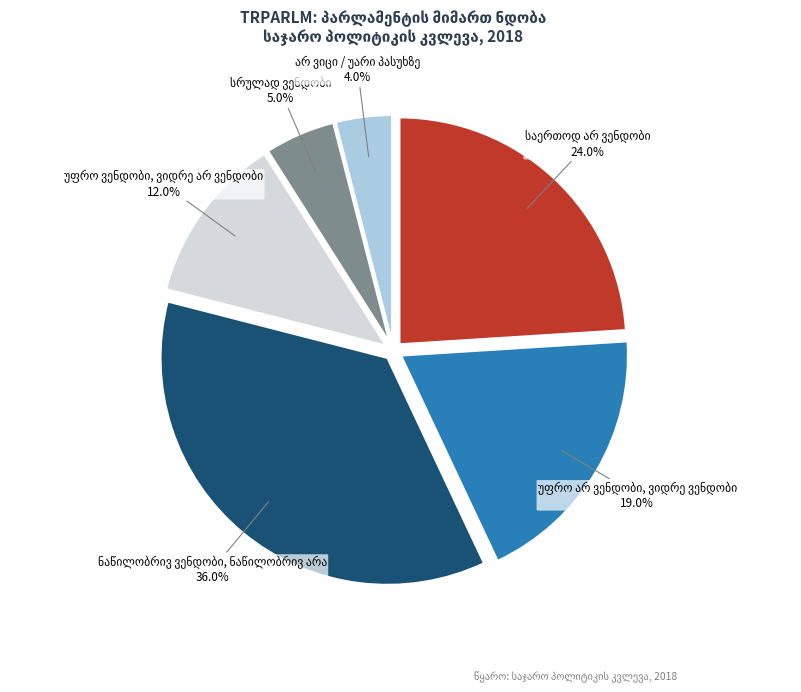

Is there any slice that represents more than half of the pie?

No